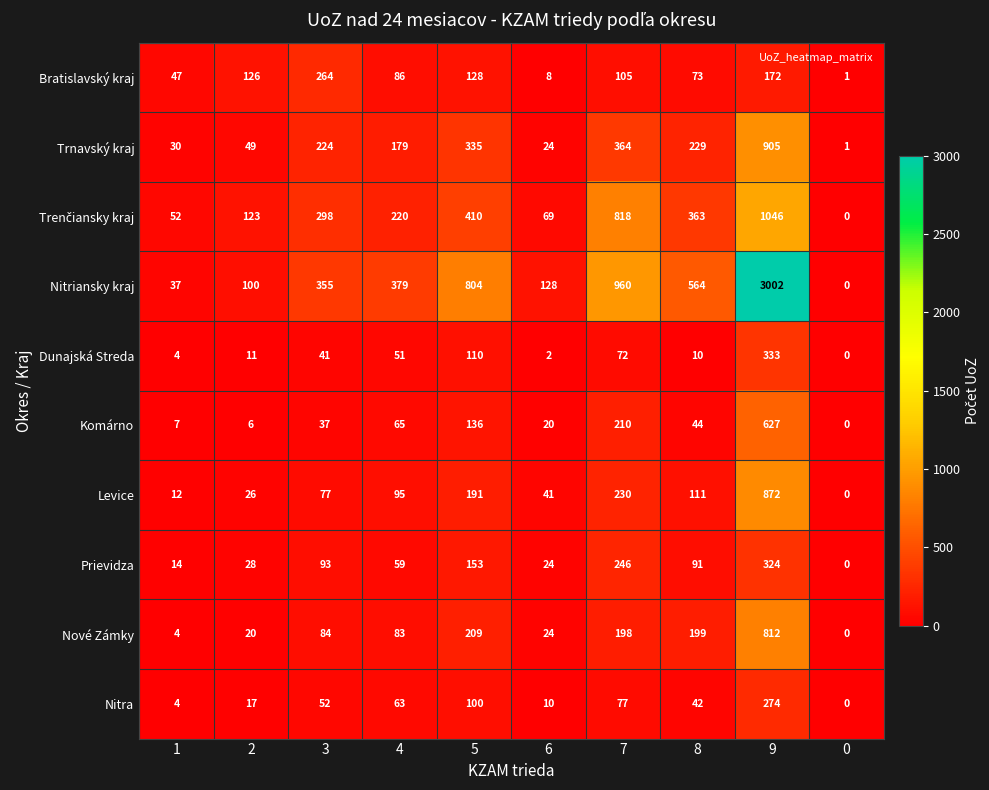

List the labels in order of Nitriansky kraj value, largest first.

9, 7, 5, 8, 4, 3, 6, 2, 1, 0